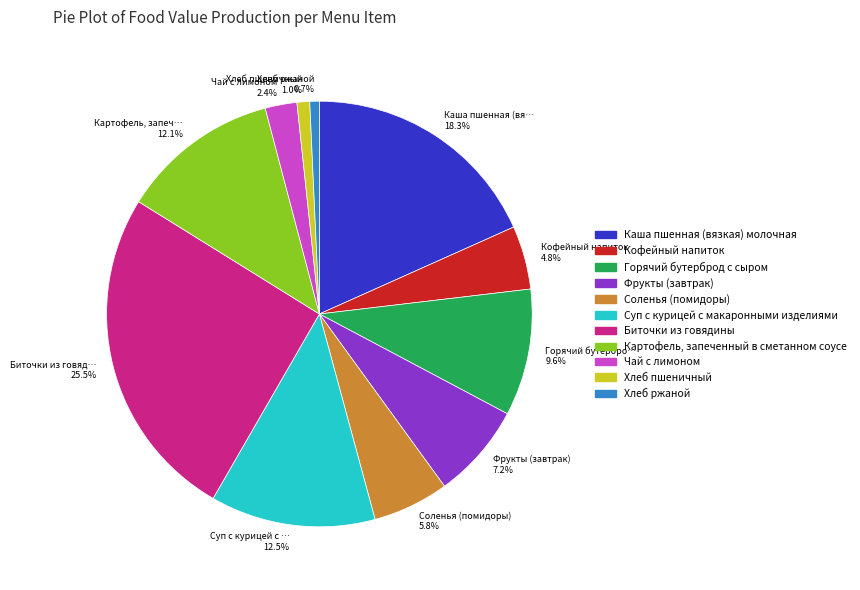

What percentage is NOT represented by Хлеб ржаной 0.7%?

99.3%